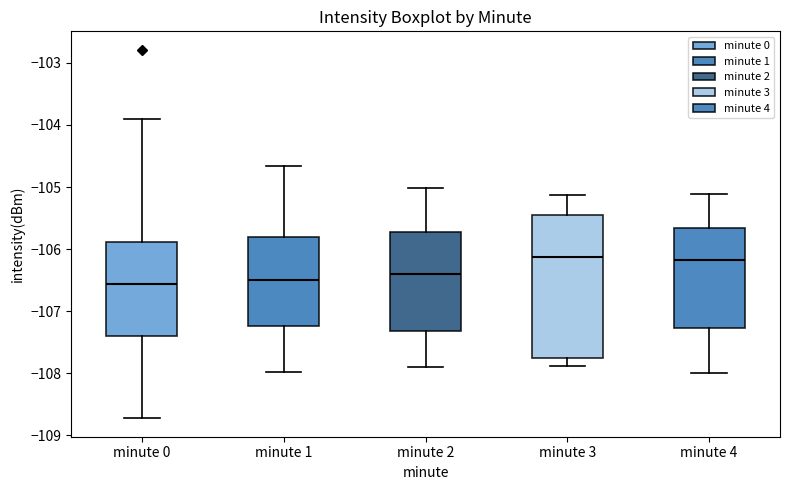

Where does the lower whisker of the box for minute 1 end on the y-axis? The values are not printed on the chart, so give them approximately, as read against the axis.

-108.0